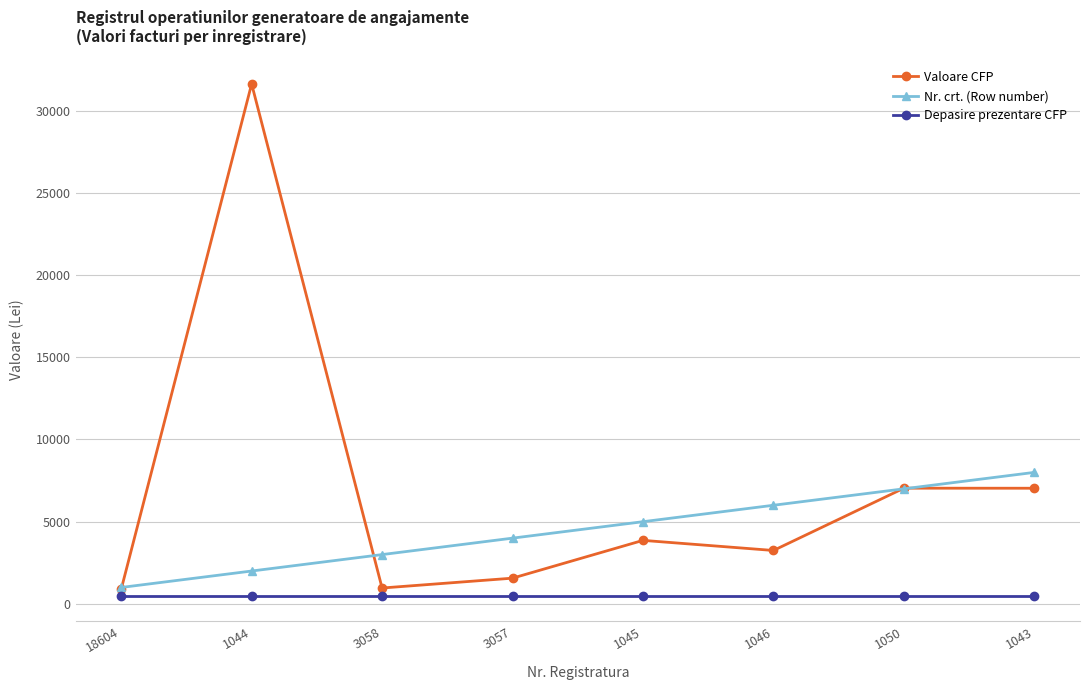

What is the label of the 8th point from the right?

18604